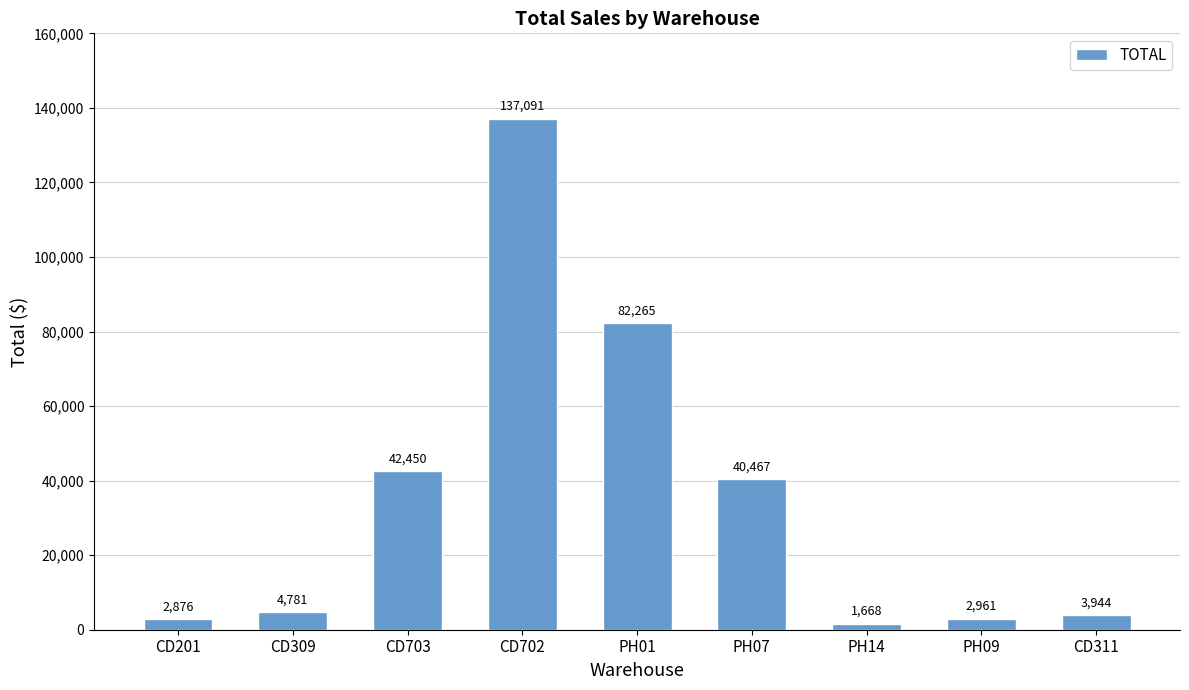

At which category does the chart reach its minimum across all series?

PH14